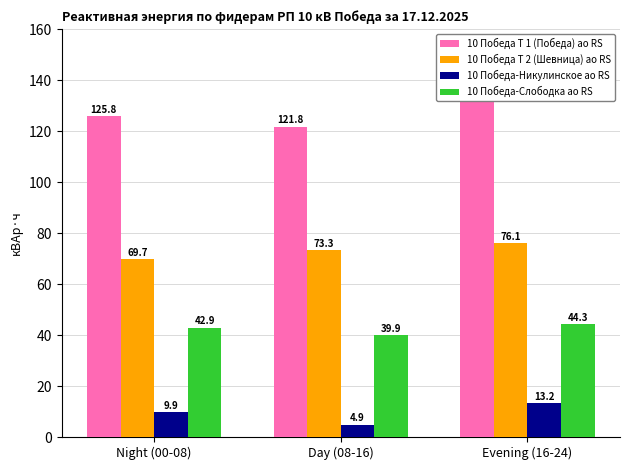

What is the average value of the 10 Победа Т 2 (Шевница) ао RS series?

73.0